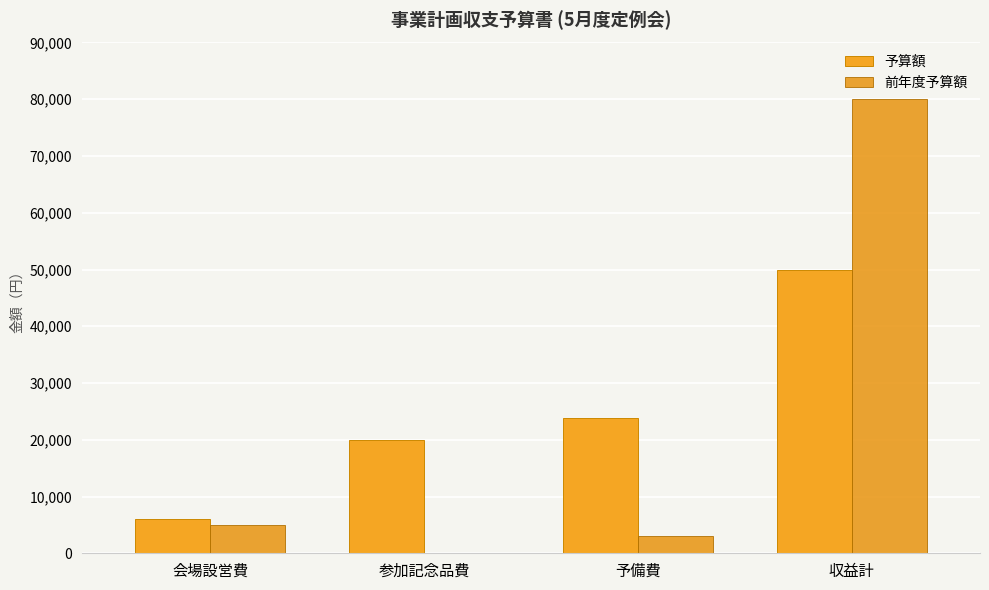

Which series changed the most between 会場設営費 and 参加記念品費?

予算額